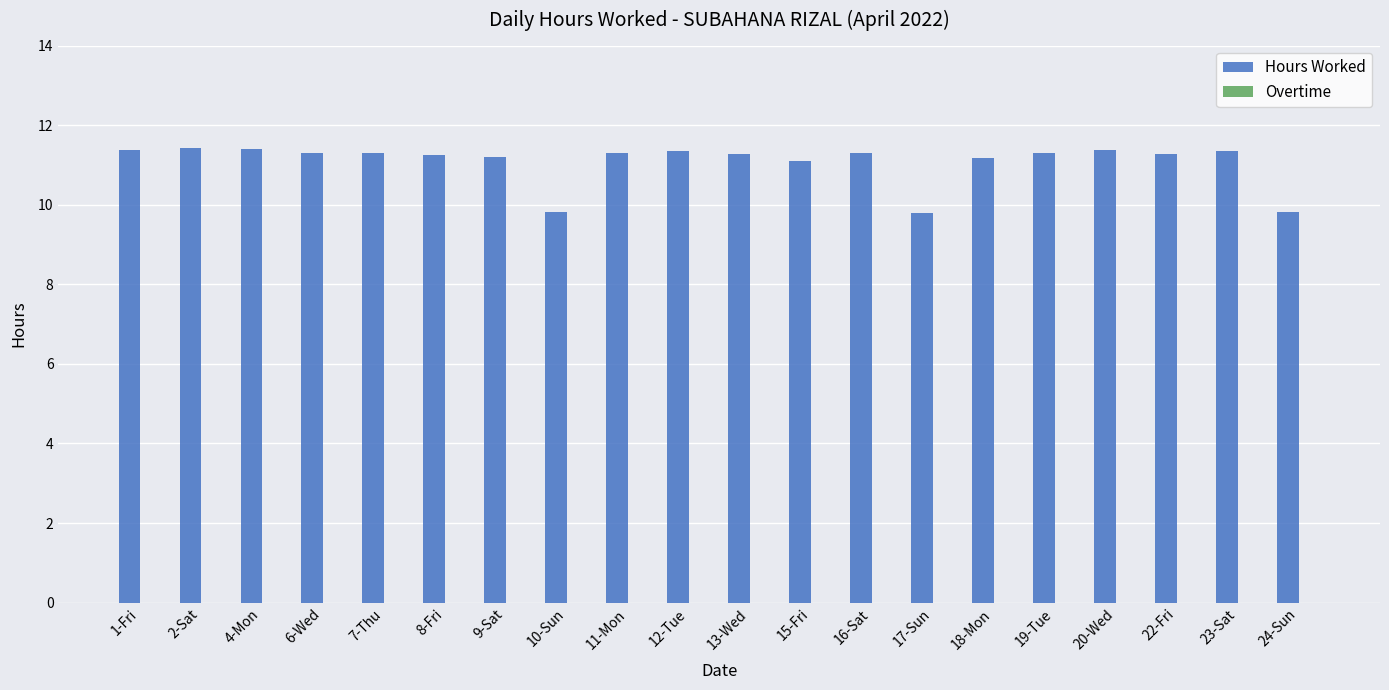

What is the minimum value shown in the chart?

9.8